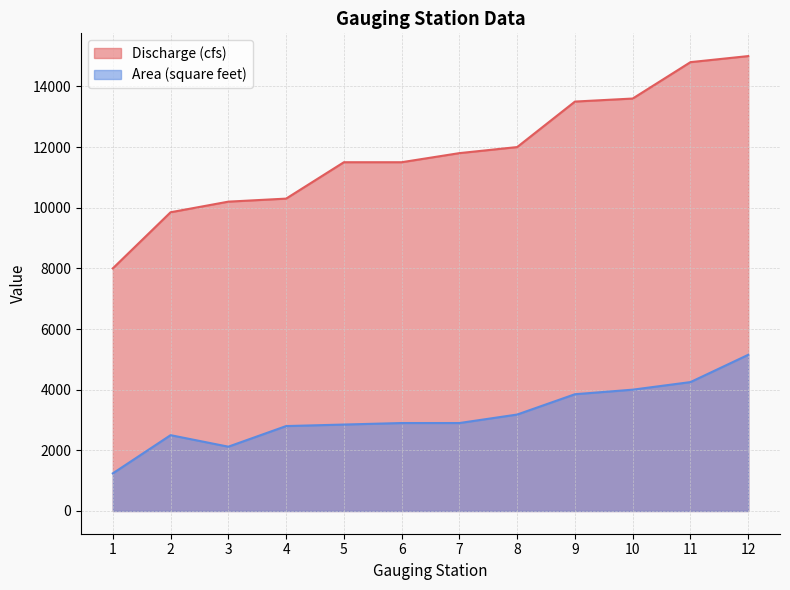

Which category has the lowest value across all series?

1